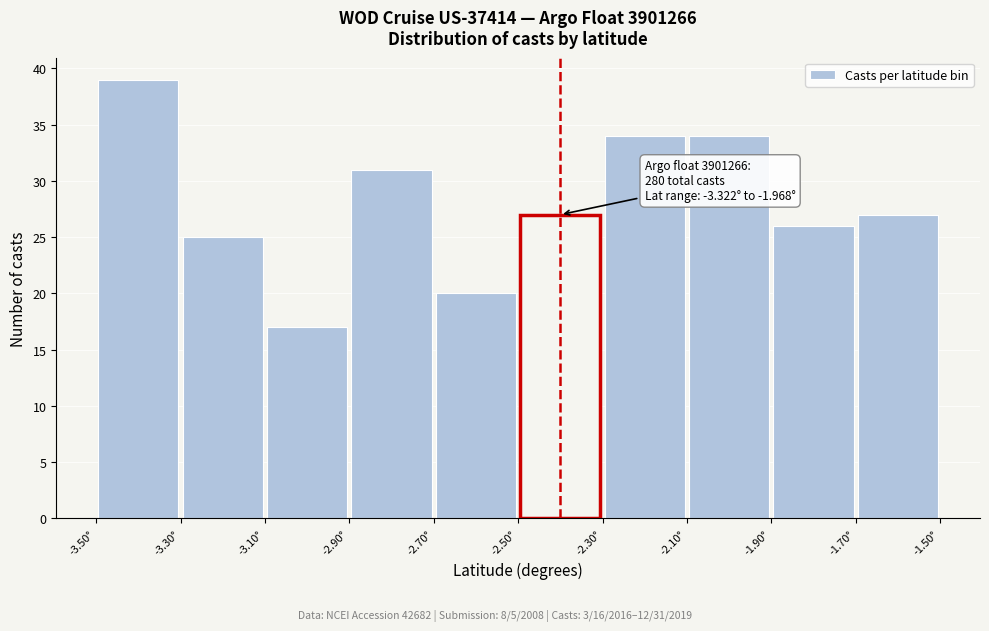

Over which range of the x-axis is the bar tallest?

-3.5 to -3.3